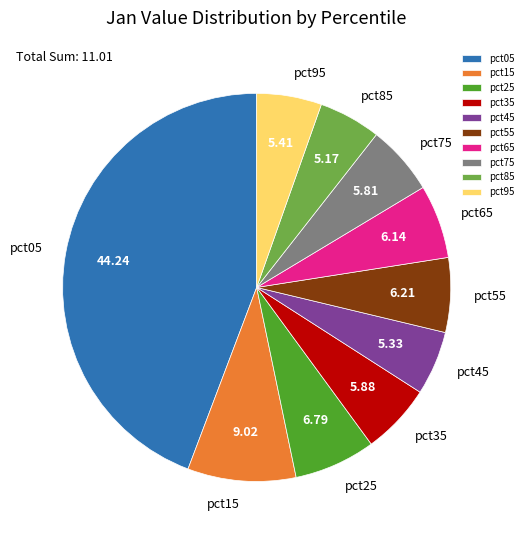

Is there any slice that represents more than half of the pie?

No